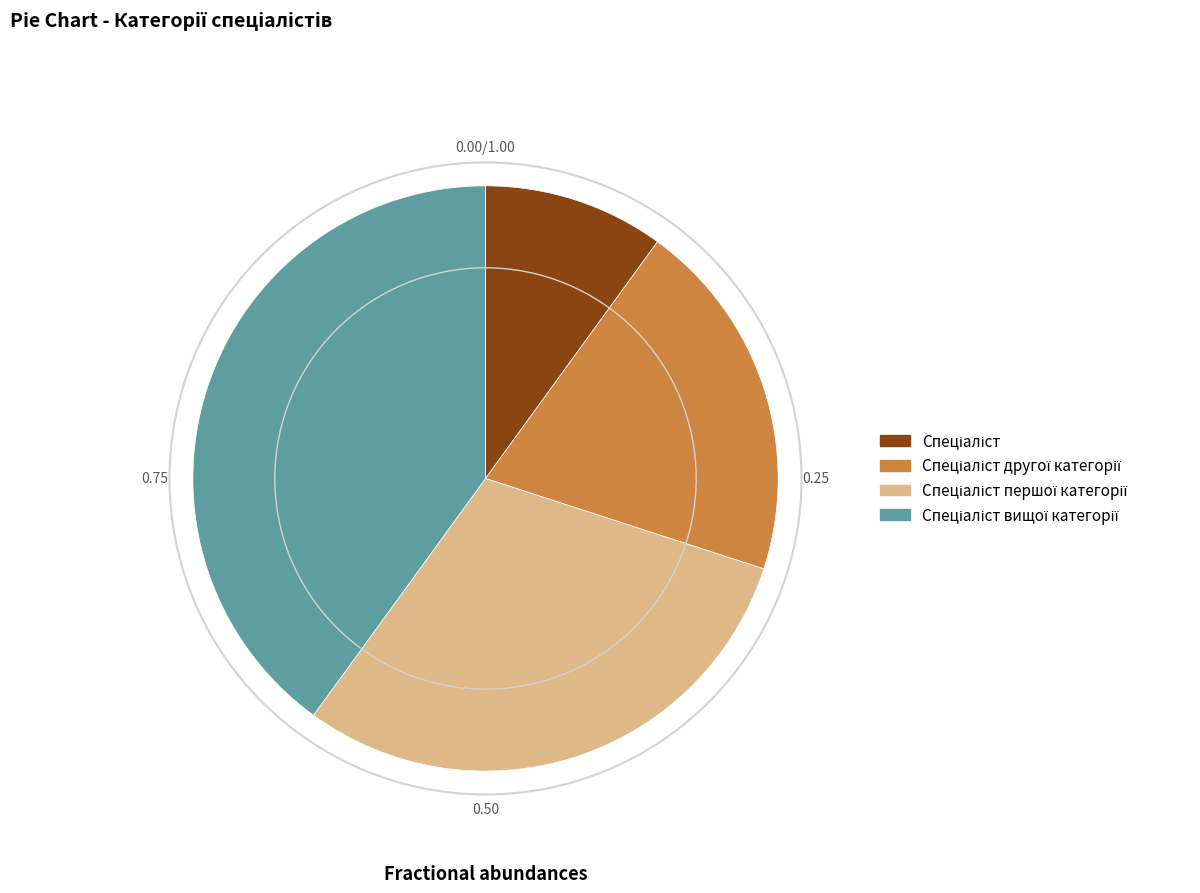

Is there any slice that represents more than half of the pie?

No